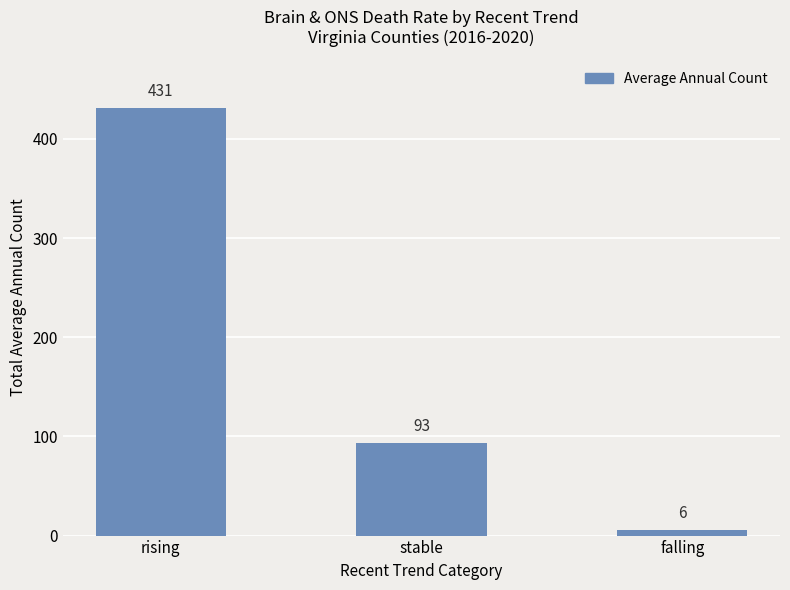

Where does the data first go above 93?

rising